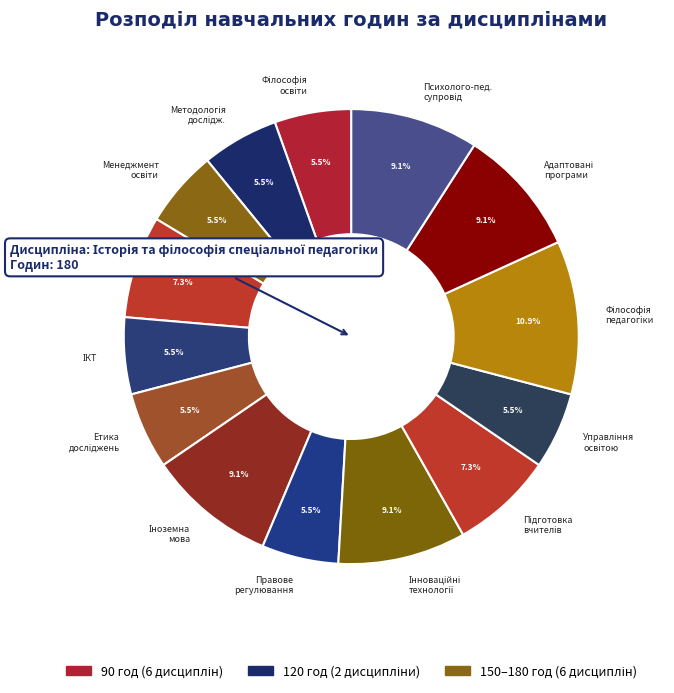

Does any single category account for the majority?

No